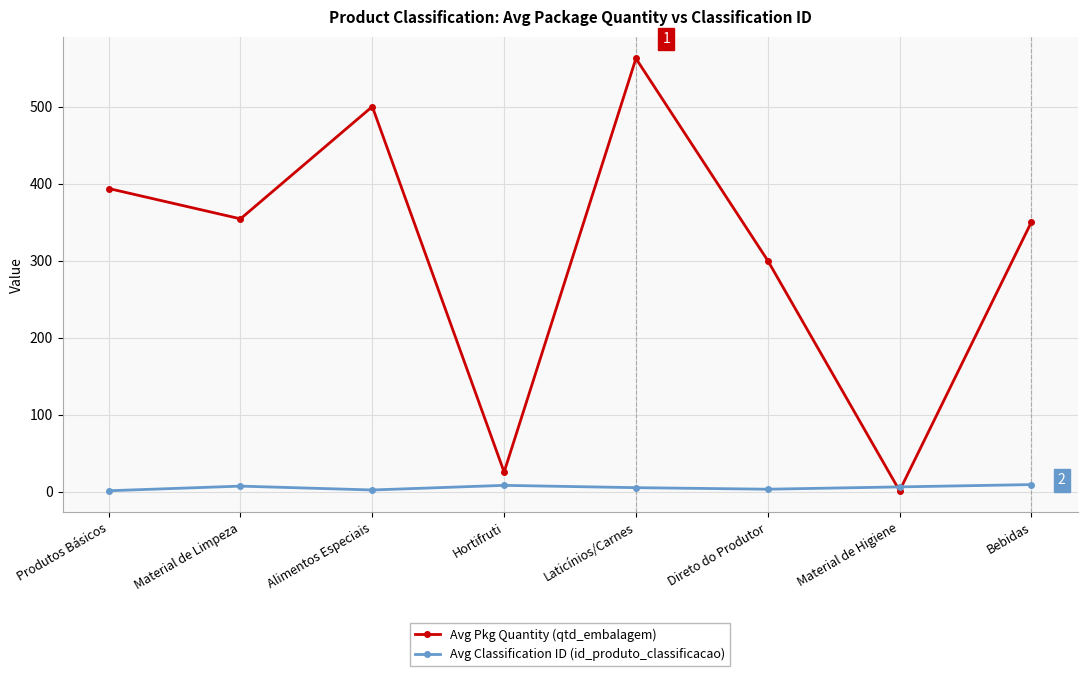

At Material de Limpeza, list the series in order from largest to smallest.

Avg Pkg Quantity (qtd_embalagem), Avg Classification ID (id_produto_classificacao)